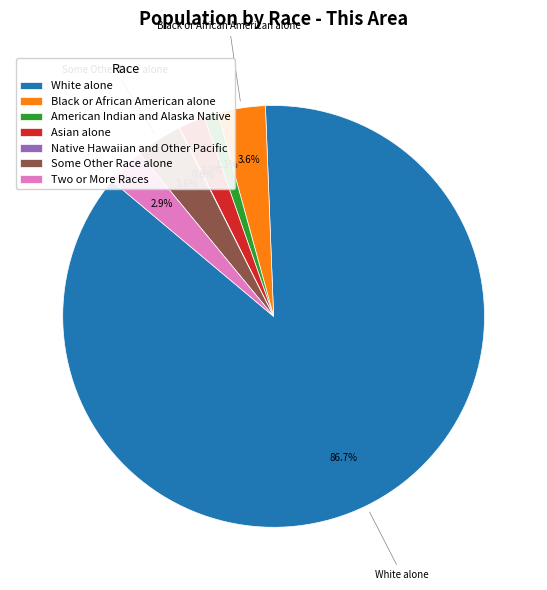

The American Indian and Alaska Native slice represents 1% of the pie. True or false?

True